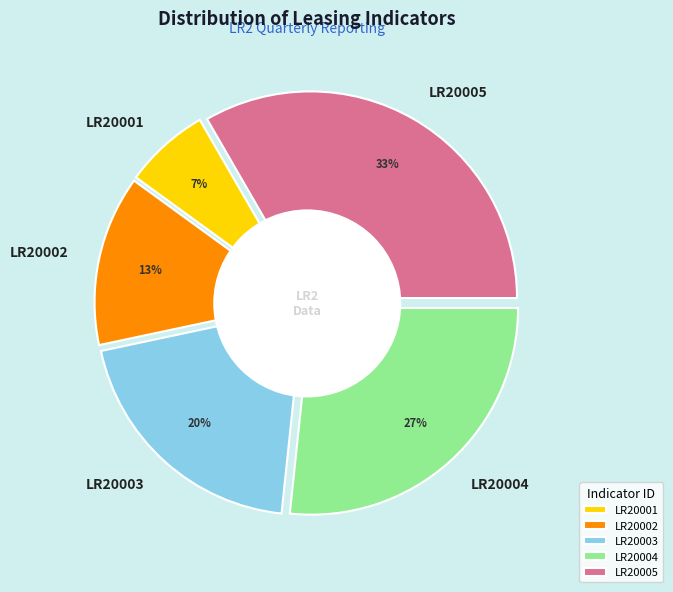

Is there any slice that represents more than half of the pie?

No